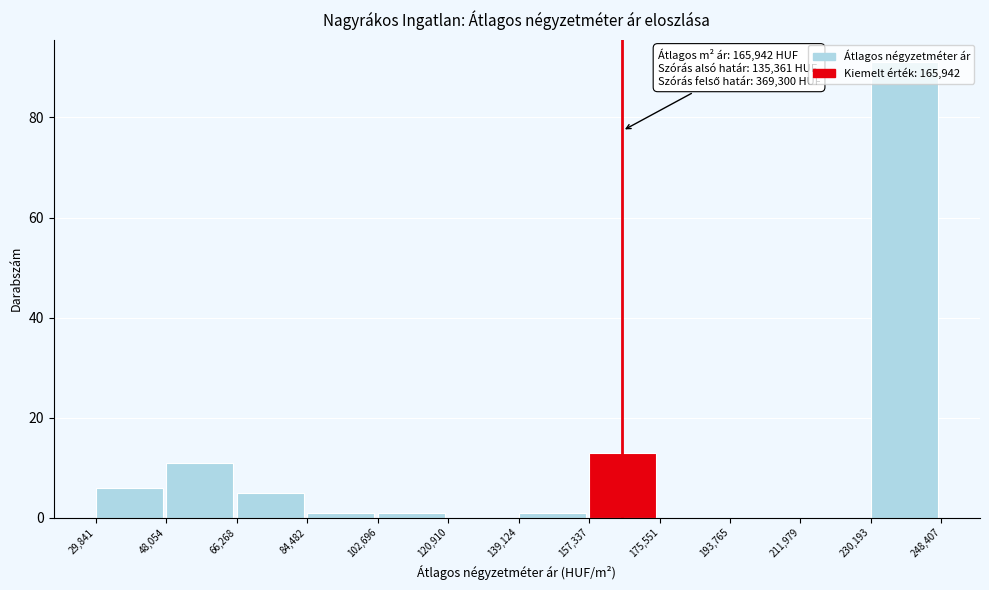

Which range on the x-axis has the tallest bar?

230,193 to 248,407